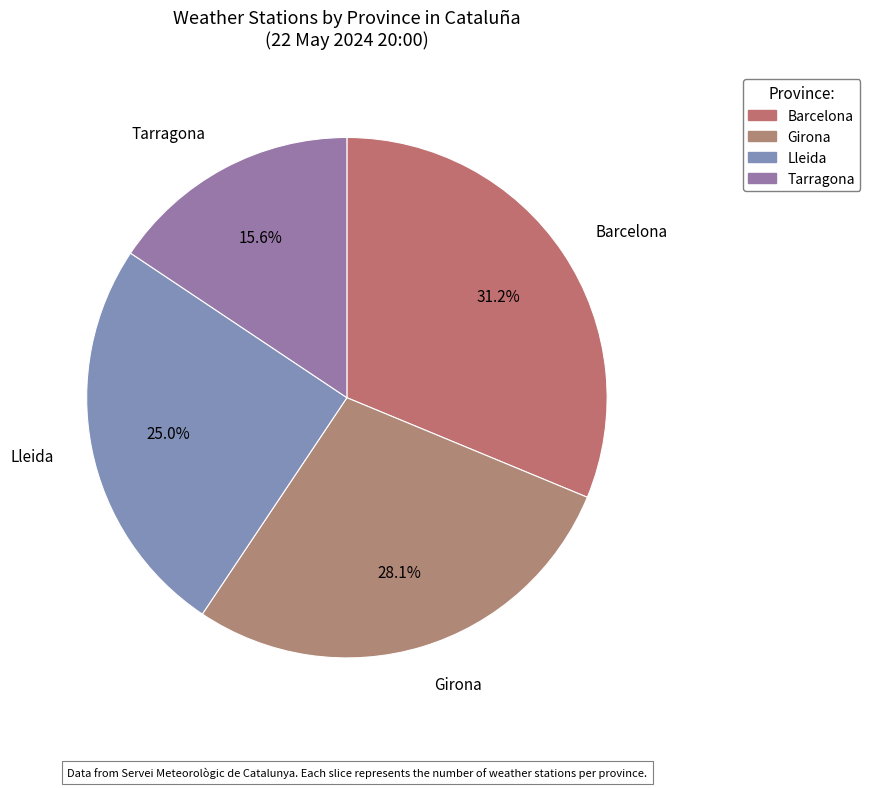

What is the largest slice in the pie chart?

Barcelona